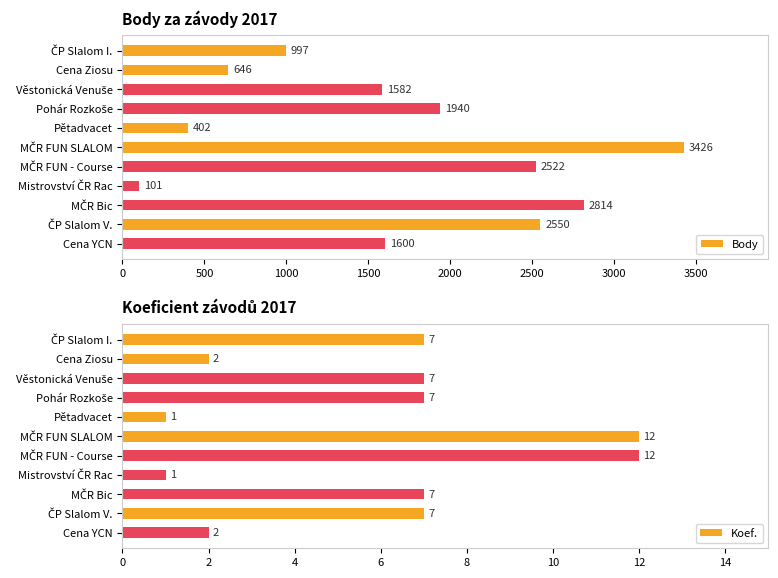

What is the lowest value of the Body series?

101